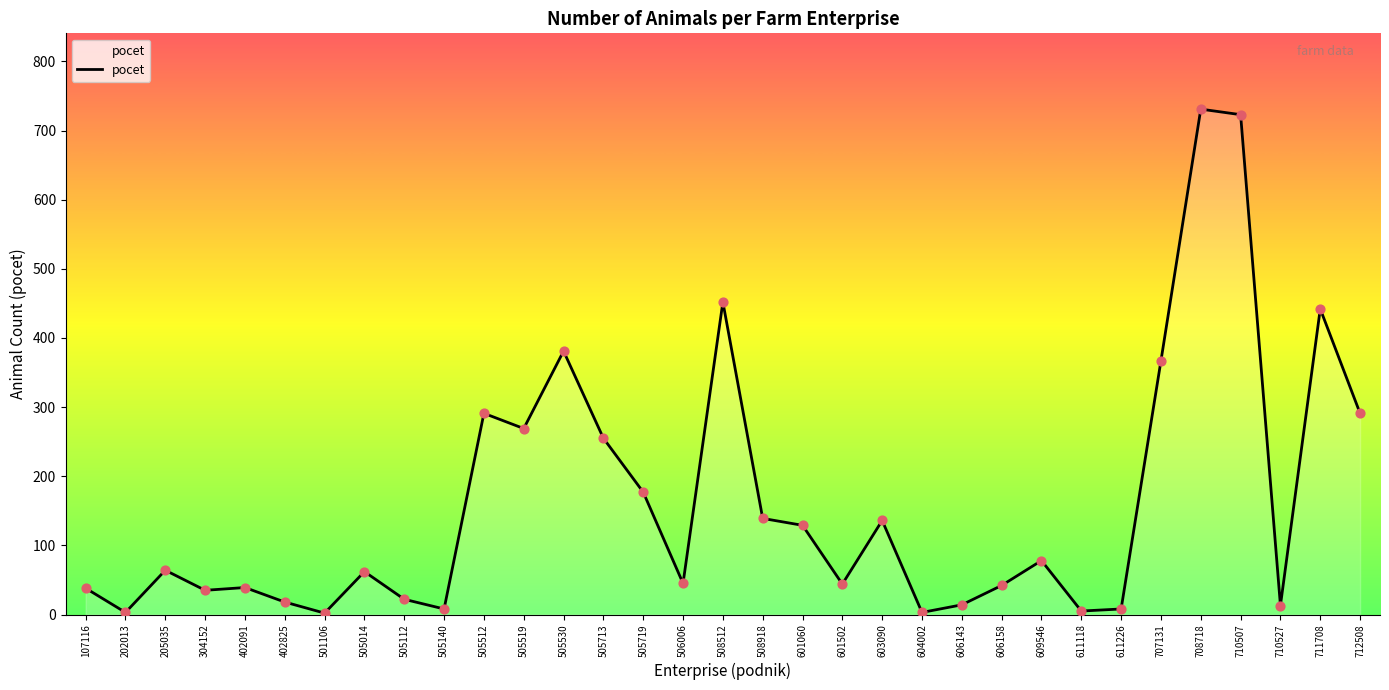

Between 611118 and 505713, which is larger?

505713